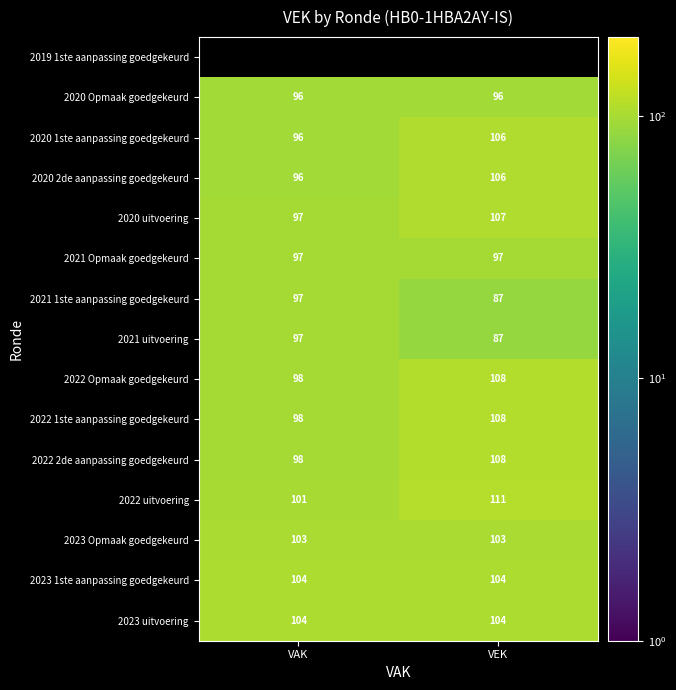

What value does the 2022 2de aanpassing goedgekeurd series have at VEK, to the nearest 5?

110